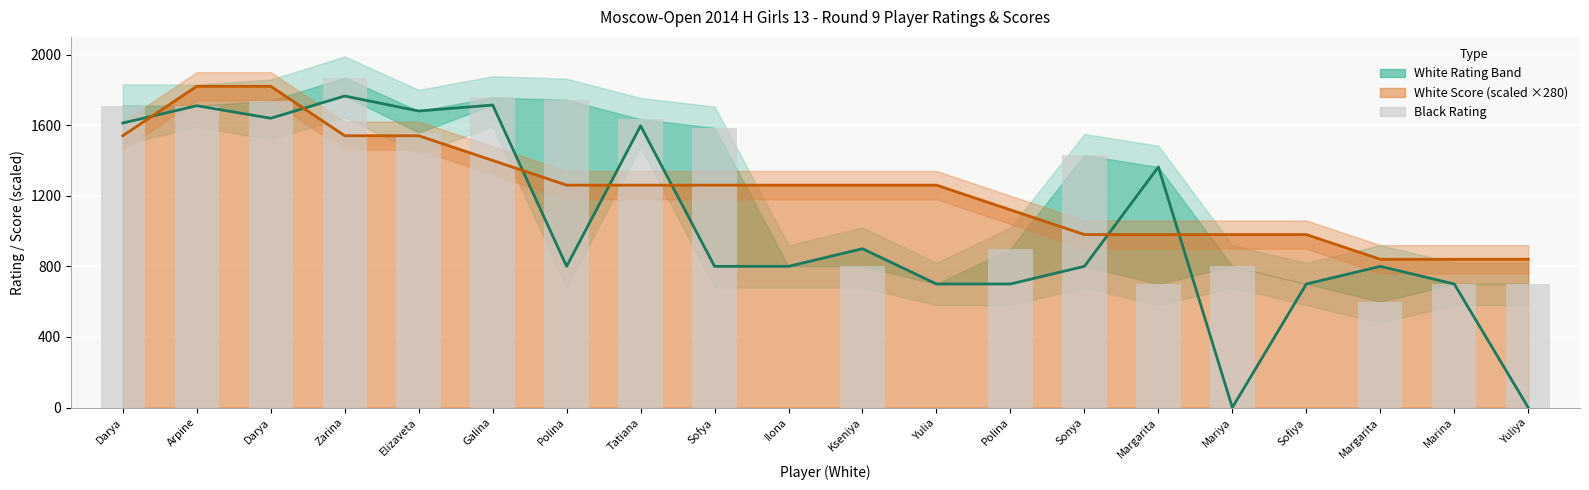

The value of White Rating at Yulia is 700. True or false?

True